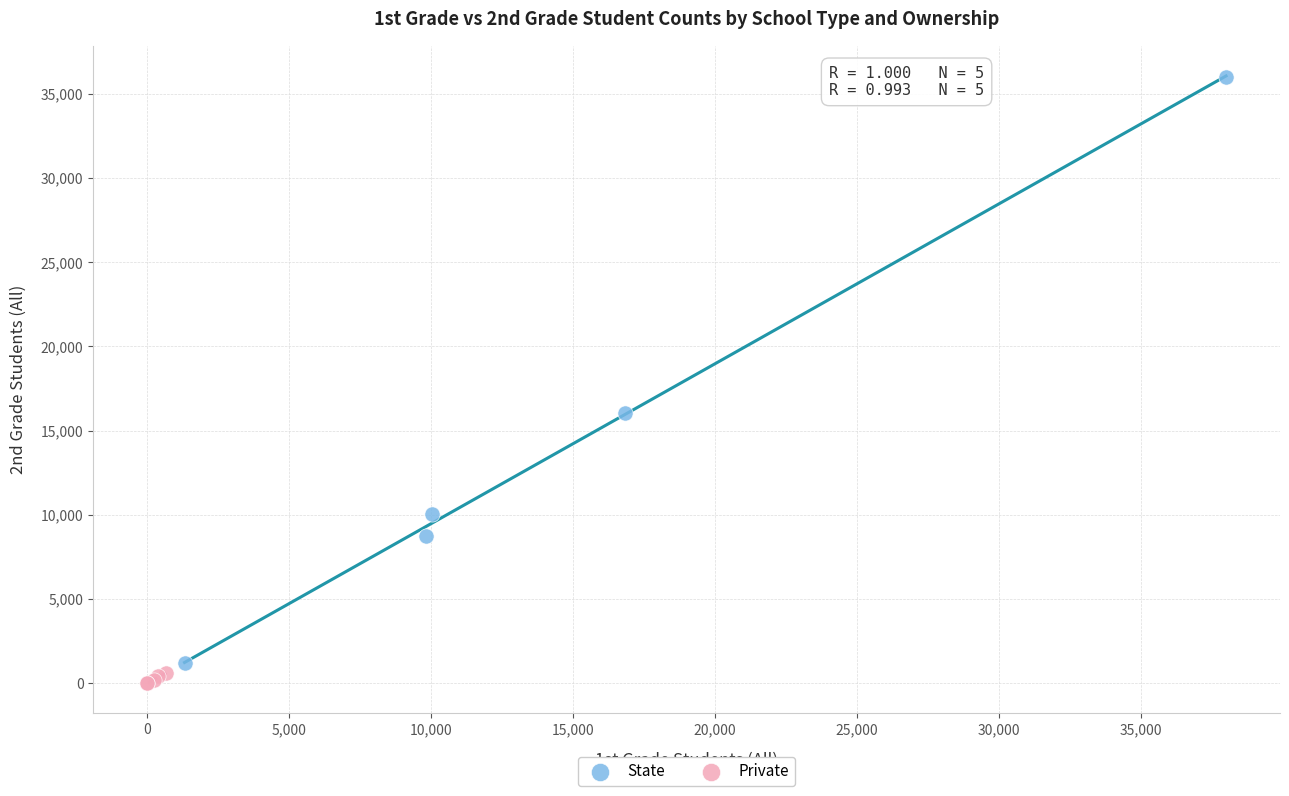

What are all the series names shown in the legend?

State, Private